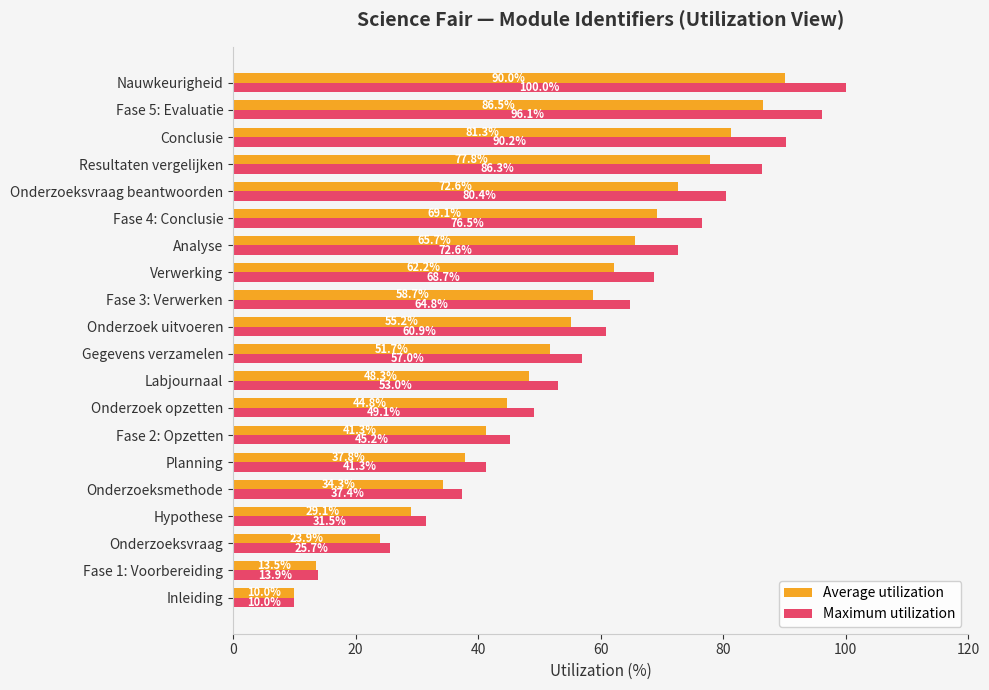

Rank the series by their maximum value, from lowest to highest.

Average utilization, Maximum utilization